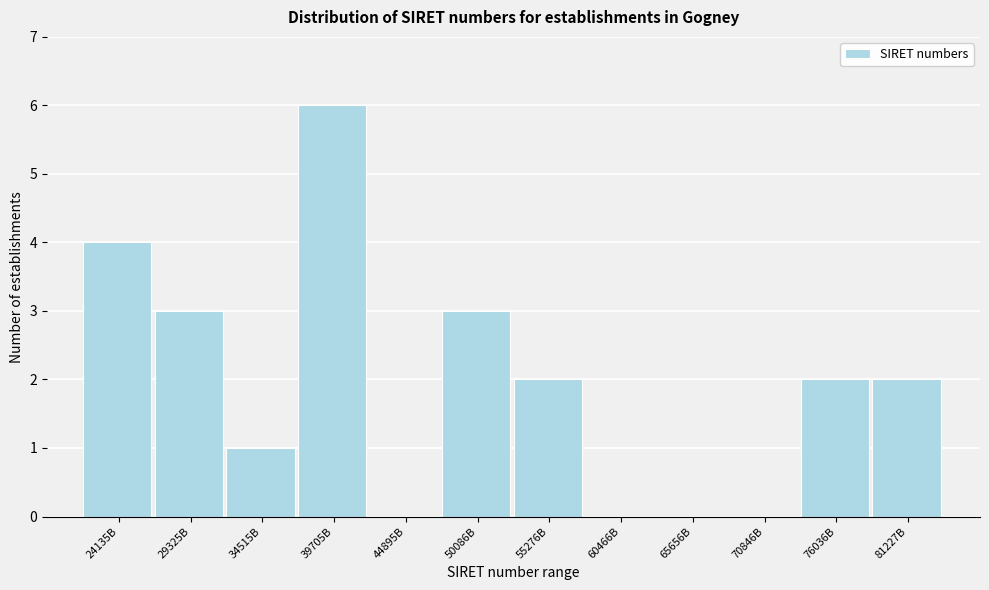

Reading right to left, list all the values displayed in this chart.

81227B=2	76036B=2	70846B=0	65656B=0	60466B=0	55276B=2	50086B=3	44895B=0	39705B=6	34515B=1	29325B=3	24135B=4